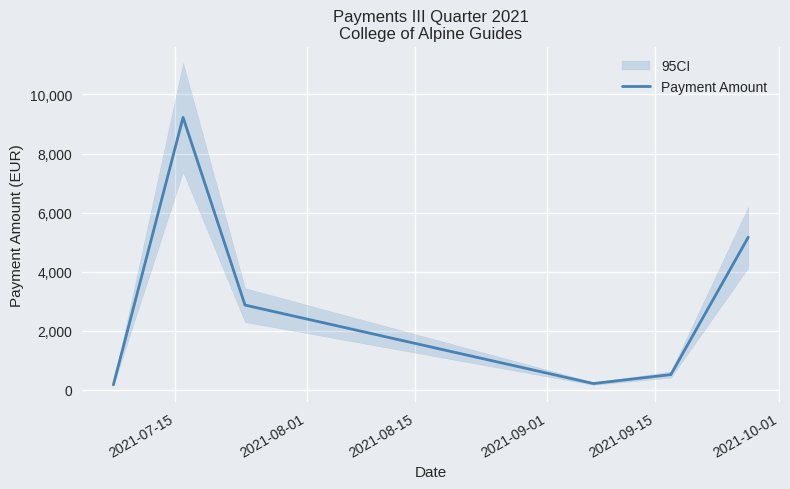

Reading left to right, transcribe all the data shown in this chart.

174.7	9225.0	2872.3	216.3	519.8	5169.2